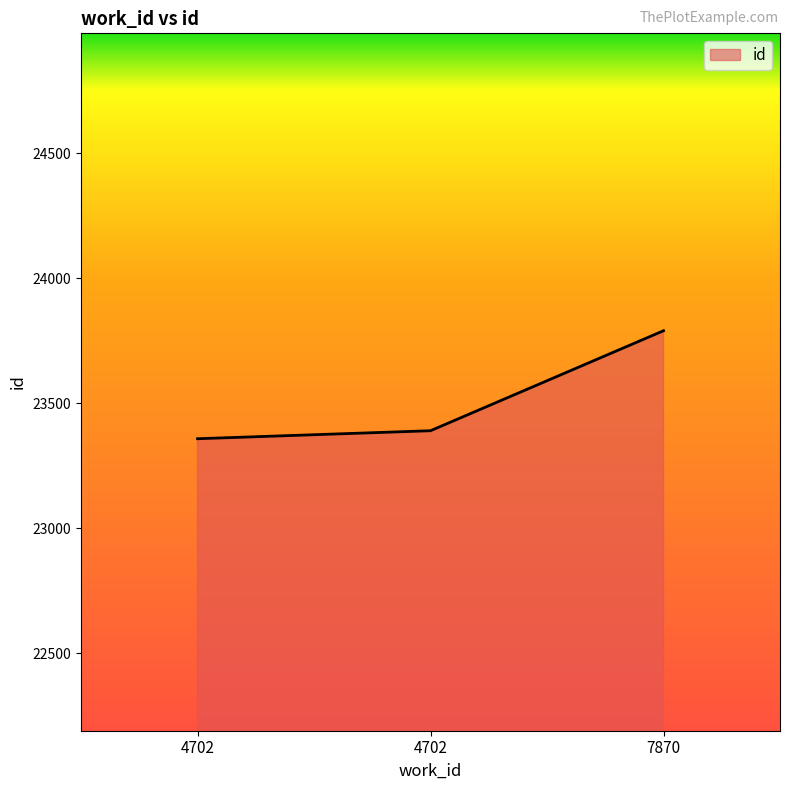

What is the change in value from 4702 to 7870?

+432